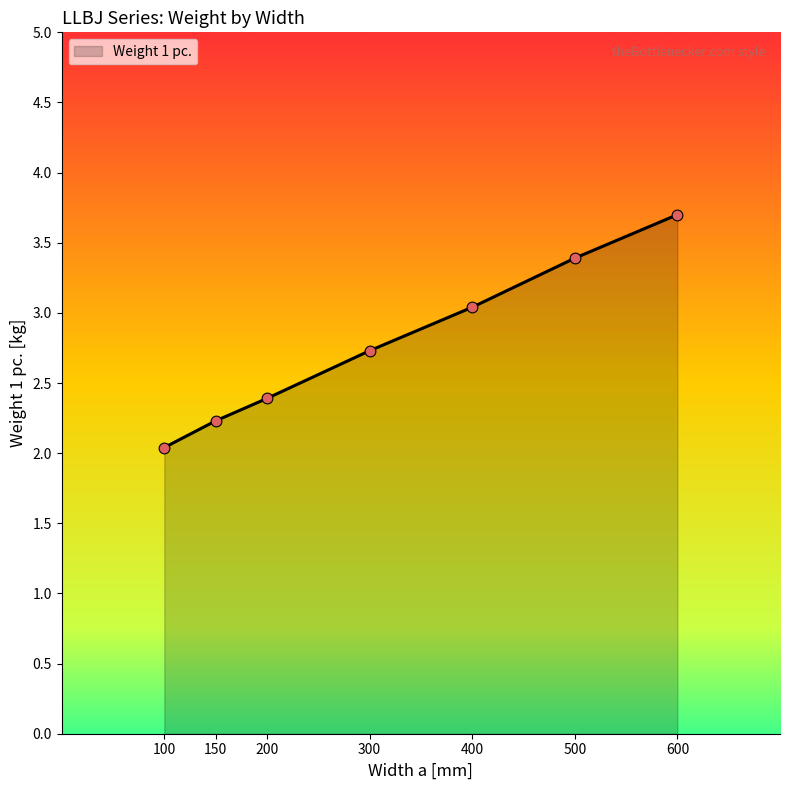

What is the change in value from 200 to 500?

+1.0